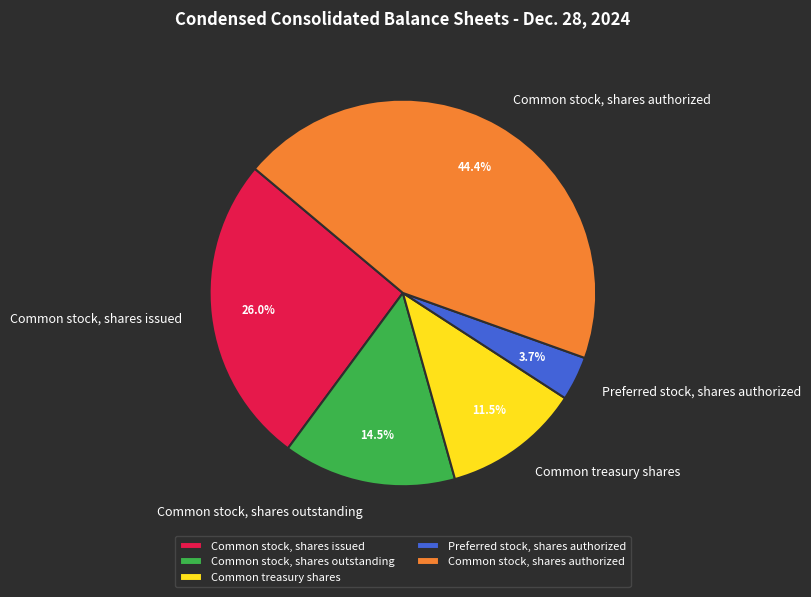

Between Common stock, shares issued and Common treasury shares, which is larger?

Common stock, shares issued